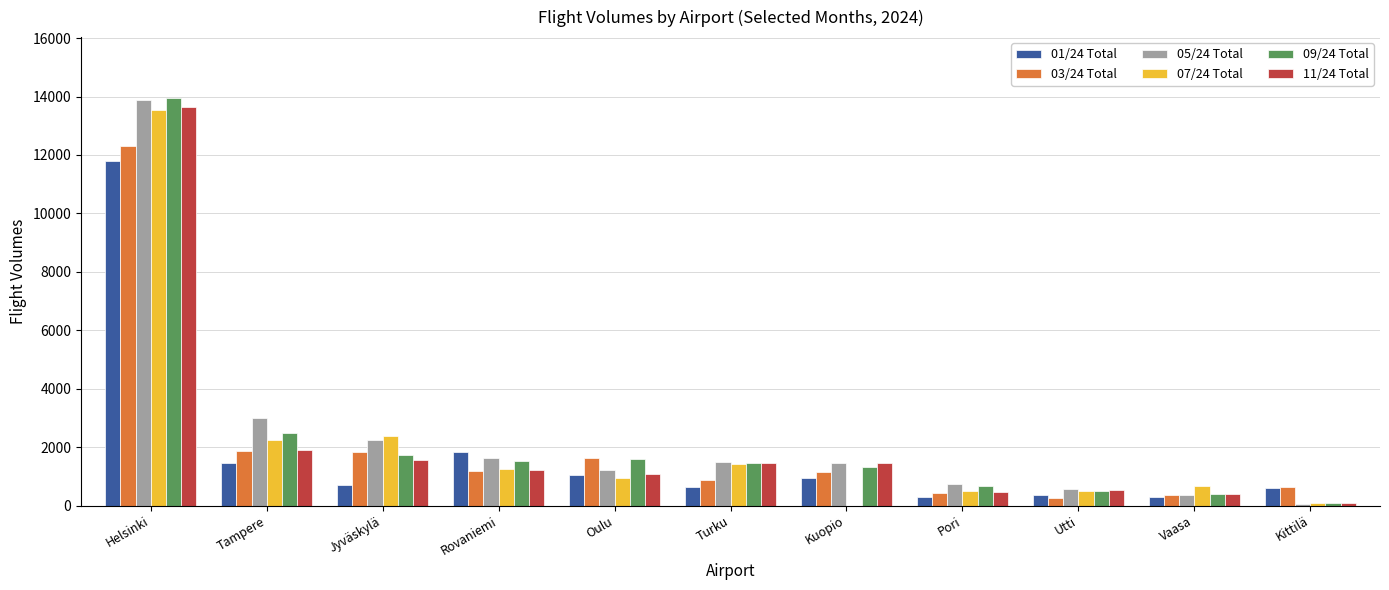

What is the highest value of the 03/24 Total series?

12292